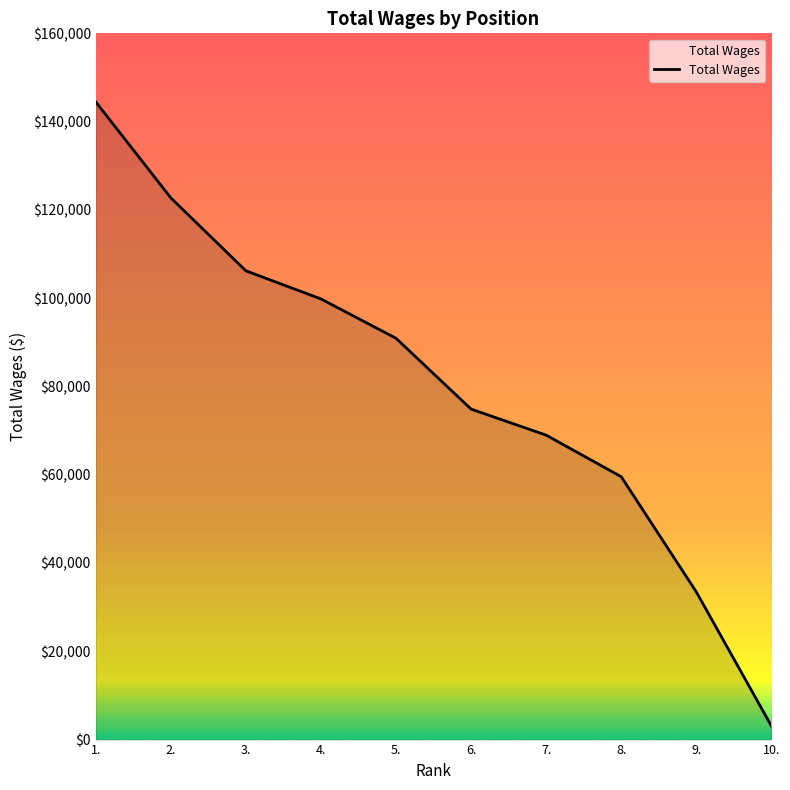

At which category does the chart reach its peak across all series?

1.